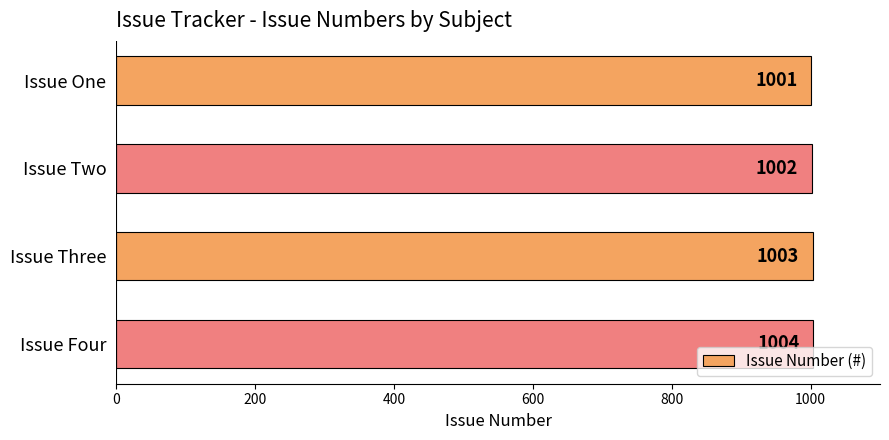

True or false: the data shows 1718 at Issue Two.

False